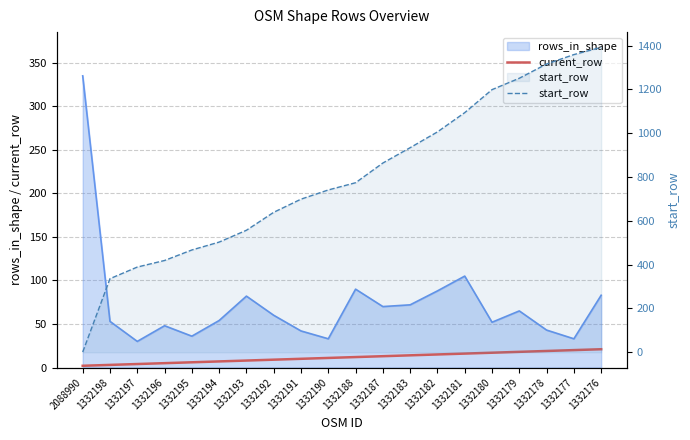

Which series changed the most between 1332192 and 1332182?

start_row